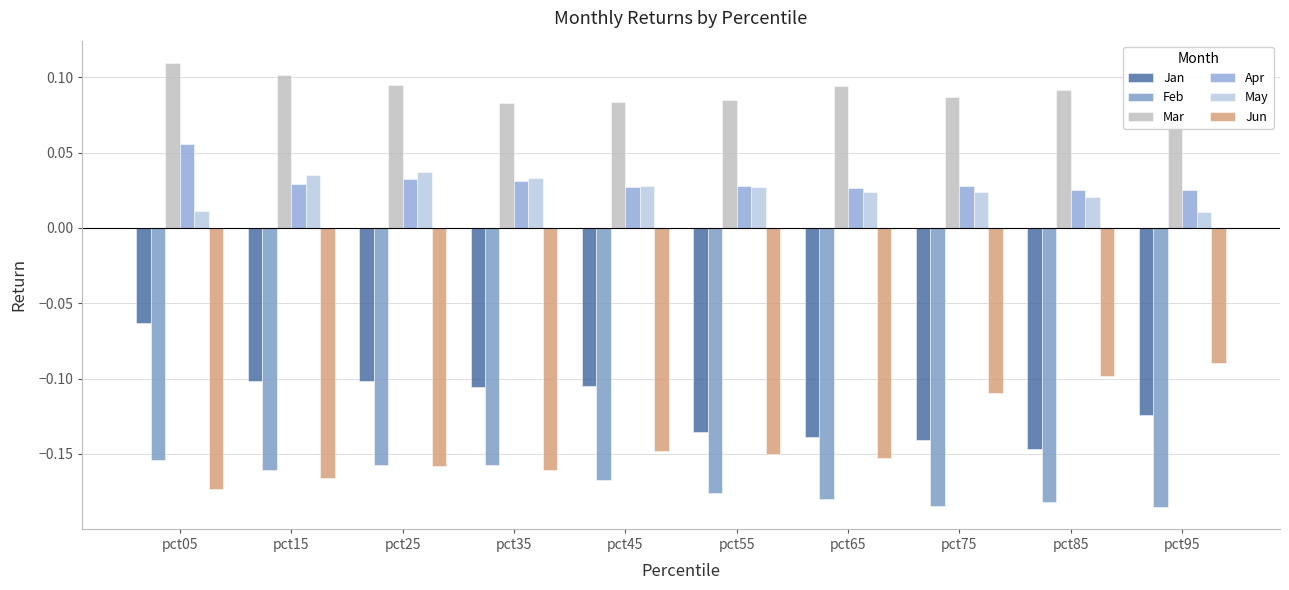

How many groups of bars are there?

10